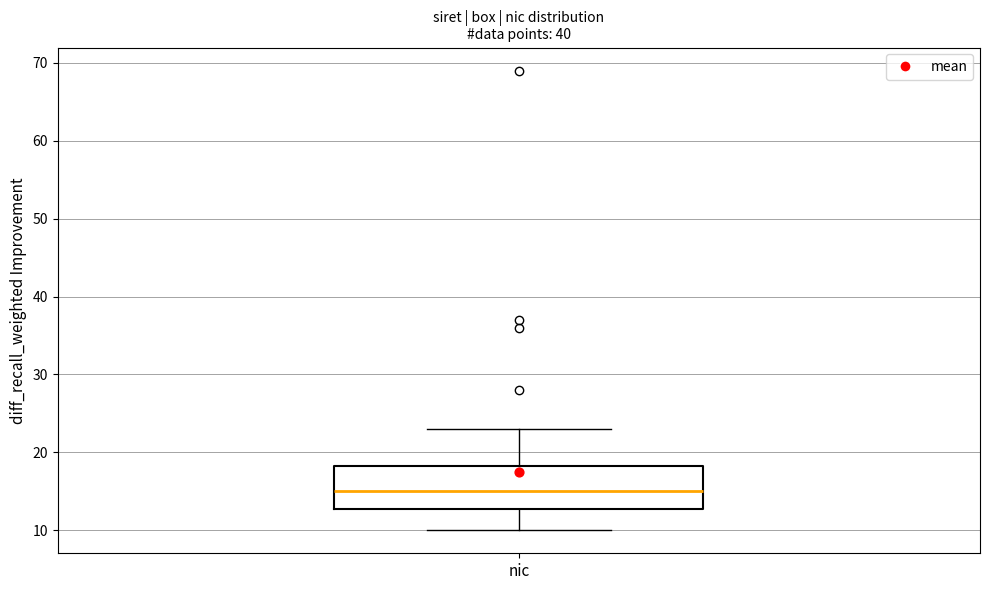

Transcribe this box plot: give where the median line is, the range the box spans, and where the two whiskers end, as read against the y-axis. The values are not printed on the chart, so give them approximately, as read against the axis.

median 15, box 13 to 18, whiskers 10 to 23